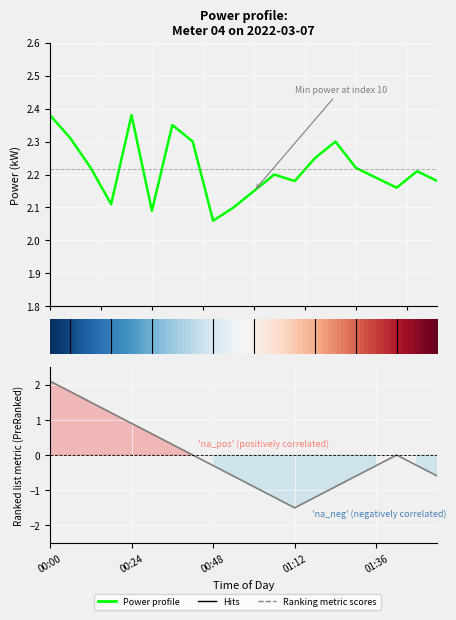

Which series has the largest total across all categories?

power